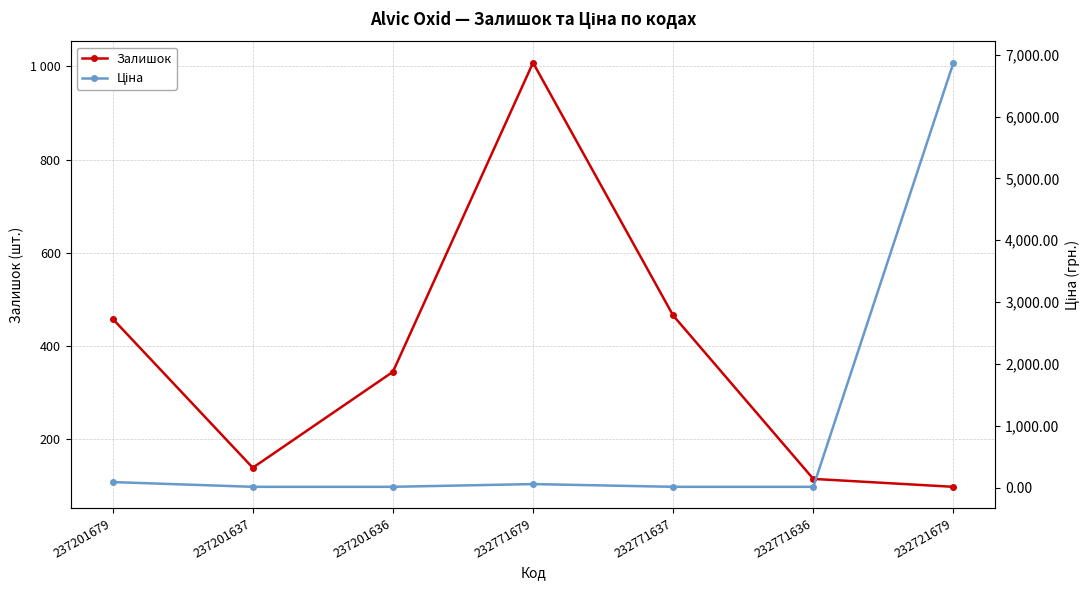

Reading left to right, what are all the values shown in this chart?

Залишок: 237201679=458.0	237201637=138.0	237201636=344.0	232771679=1008.0	232771637=465.0	232771636=114.0	232721679=97.0
Ціна: 237201679=92.3	237201637=15.7	237201636=15.7	232771679=60.0	232771637=15.6	232771636=15.6	232721679=6869.4